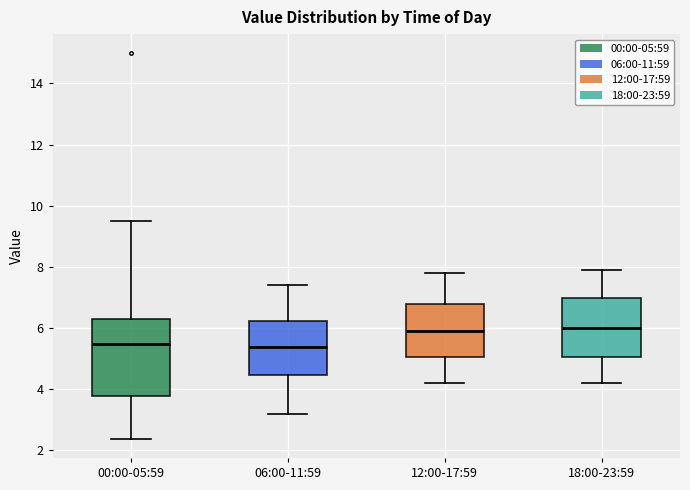

Comparing the boxes themselves (not the whiskers), which one is the tallest?

00:00-05:59